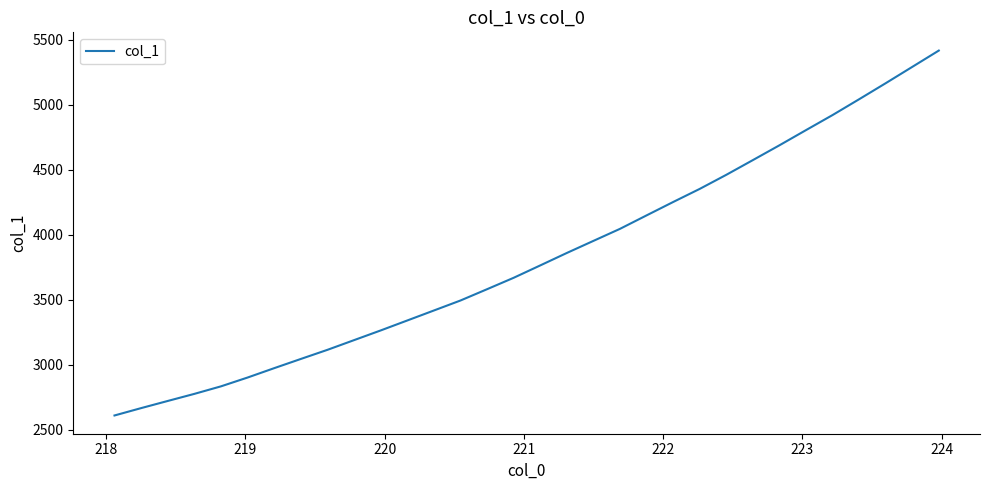

Reading left to right, what are all the values shown in this chart?

2609.6	2666.2	2721.2	2775.6	2833.6	2901.4	2973.4	3044.2	3114.3	3188.9	3263.3	3339.9	3416.7	3493.6	3580.5	3668.2	3763.4	3859.1	3952.0	4044.7	4148.2	4251.1	4351.9	4460.1	4573.3	4687.1	4803.9	4919.8	5041.4	5164.6	5290.1	5415.6